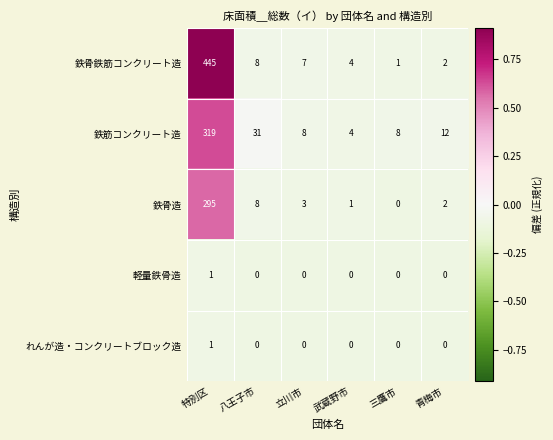

Reading left to right, transcribe all the data shown in this chart.

鉄骨鉄筋コンクリート造: 特別区=445	八王子市=8	立川市=7	武蔵野市=4	三鷹市=1	青梅市=2
鉄筋コンクリート造: 特別区=319	八王子市=31	立川市=8	武蔵野市=4	三鷹市=8	青梅市=12
鉄骨造: 特別区=295	八王子市=8	立川市=3	武蔵野市=1	三鷹市=0	青梅市=2
軽量鉄骨造: 特別区=1	八王子市=0	立川市=0	武蔵野市=0	三鷹市=0	青梅市=0
れんが造・コンクリートブロック造: 特別区=1	八王子市=0	立川市=0	武蔵野市=0	三鷹市=0	青梅市=0